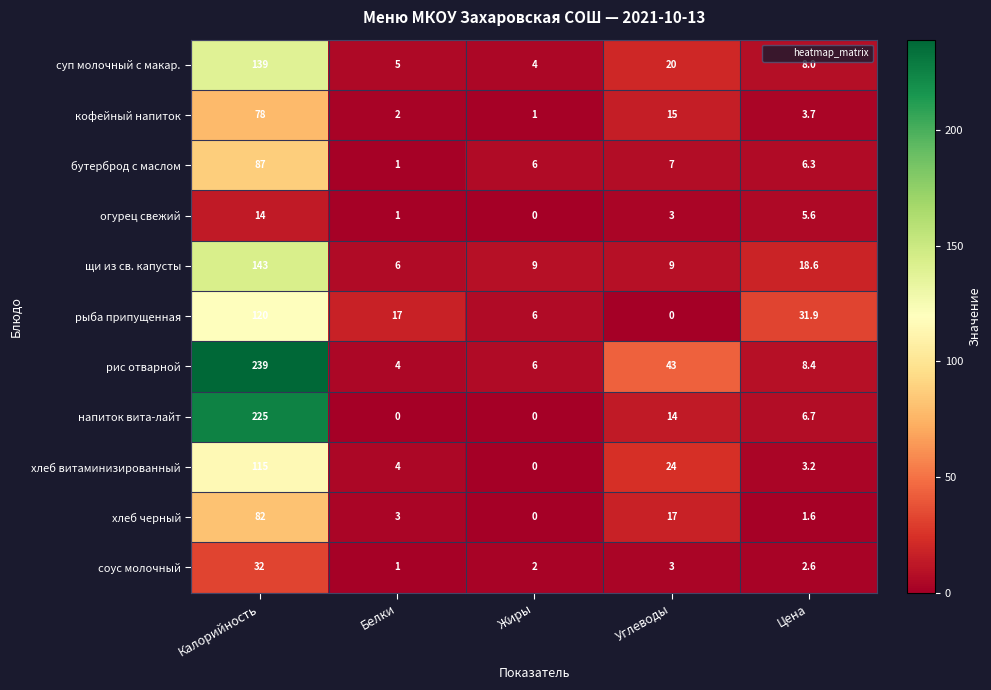

Rank the categories by огурец свежий value from highest to lowest.

Калорийность, Цена, Углеводы, Белки, Жиры